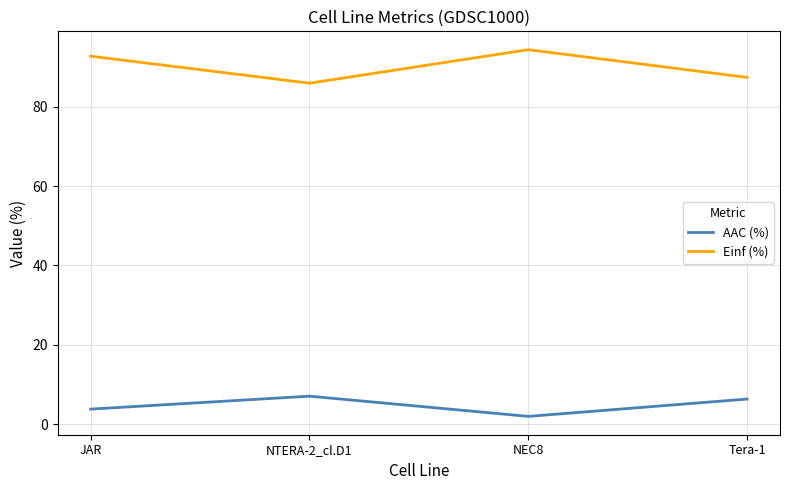

True or false: AAC (%) and Einf (%) intersect in this chart.

False